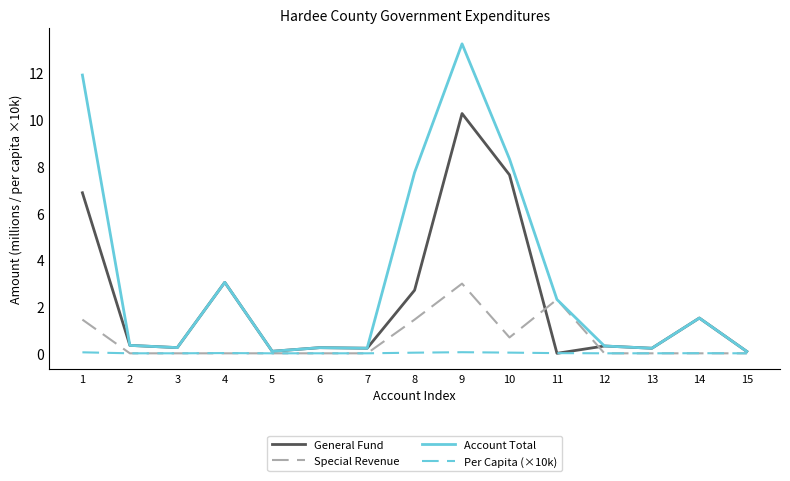

What is the average value of the Account Total series?

3.3